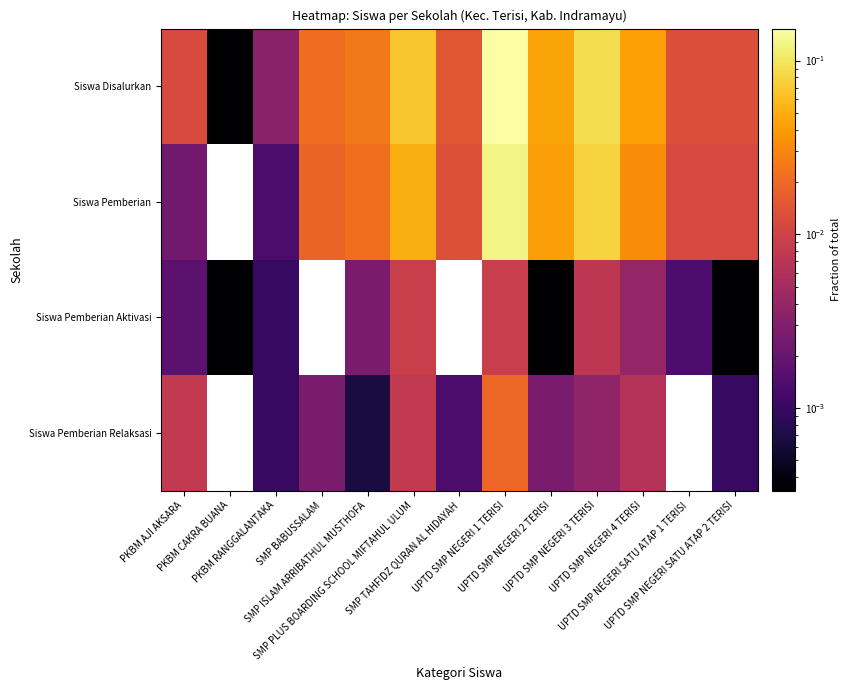

The Siswa Disalurkan series shows 0.2 at UPTD SMP NEGERI 1 TERISI. True or false?

False